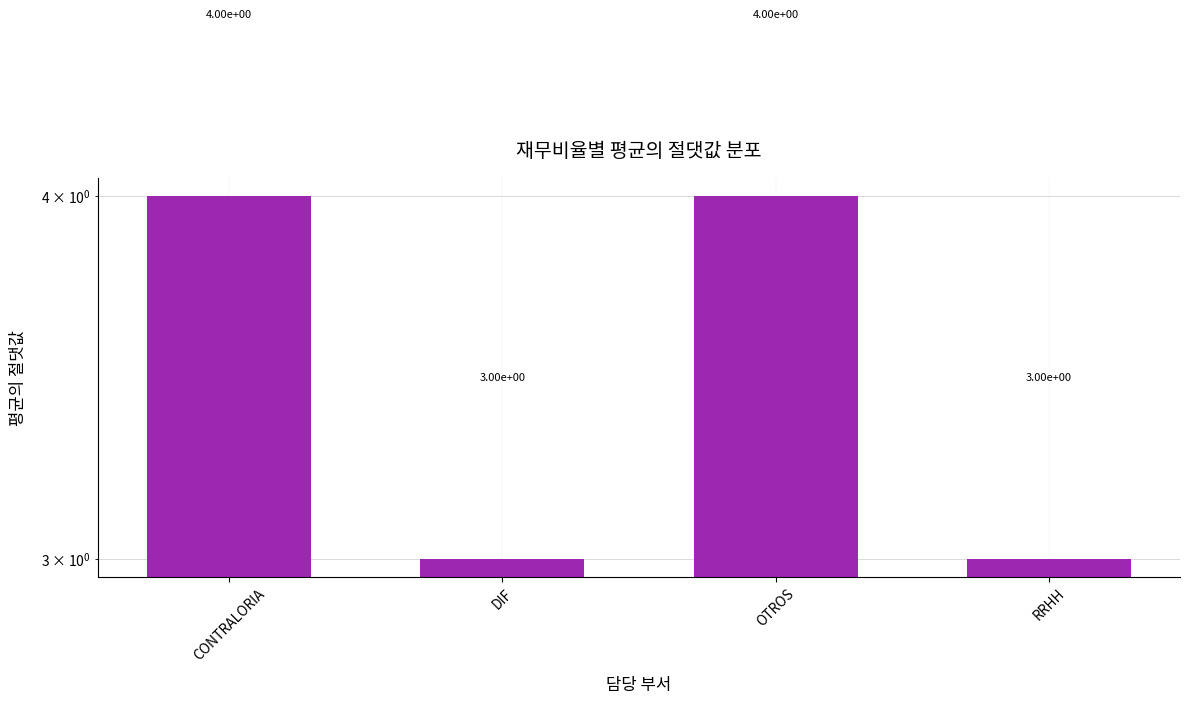

Reading left to right, transcribe all the data shown in this chart.

4	3	4	3